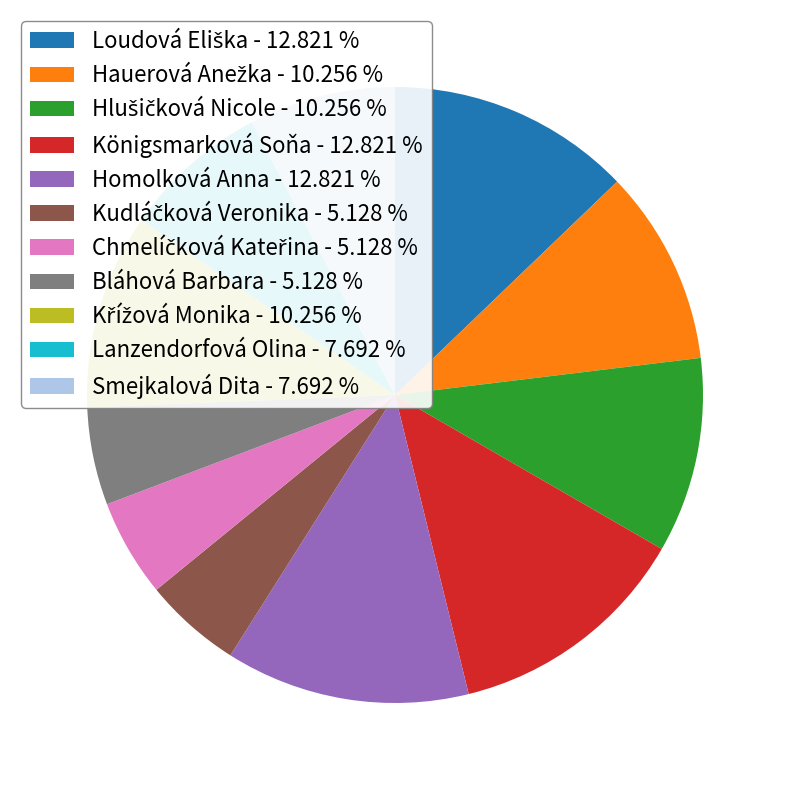

Is there a majority slice in this chart?

No